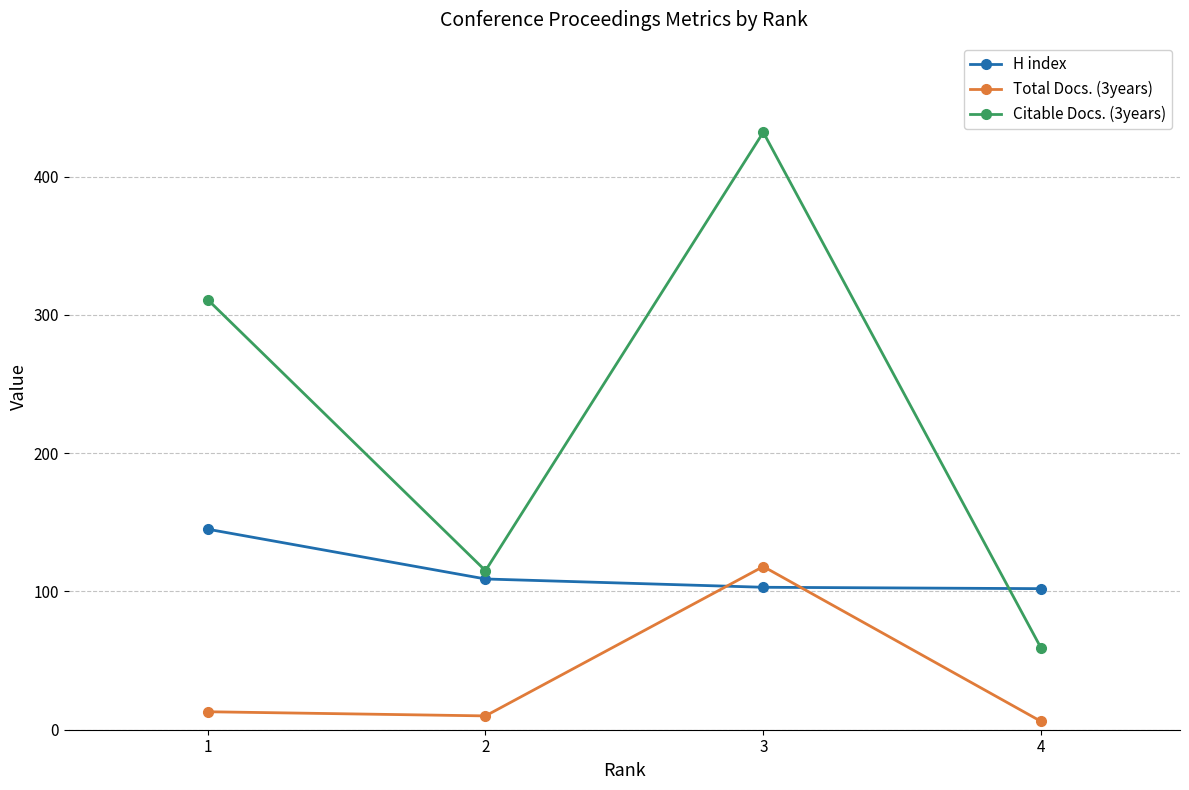

True or false: H index has more than 1 interior local peaks.

False